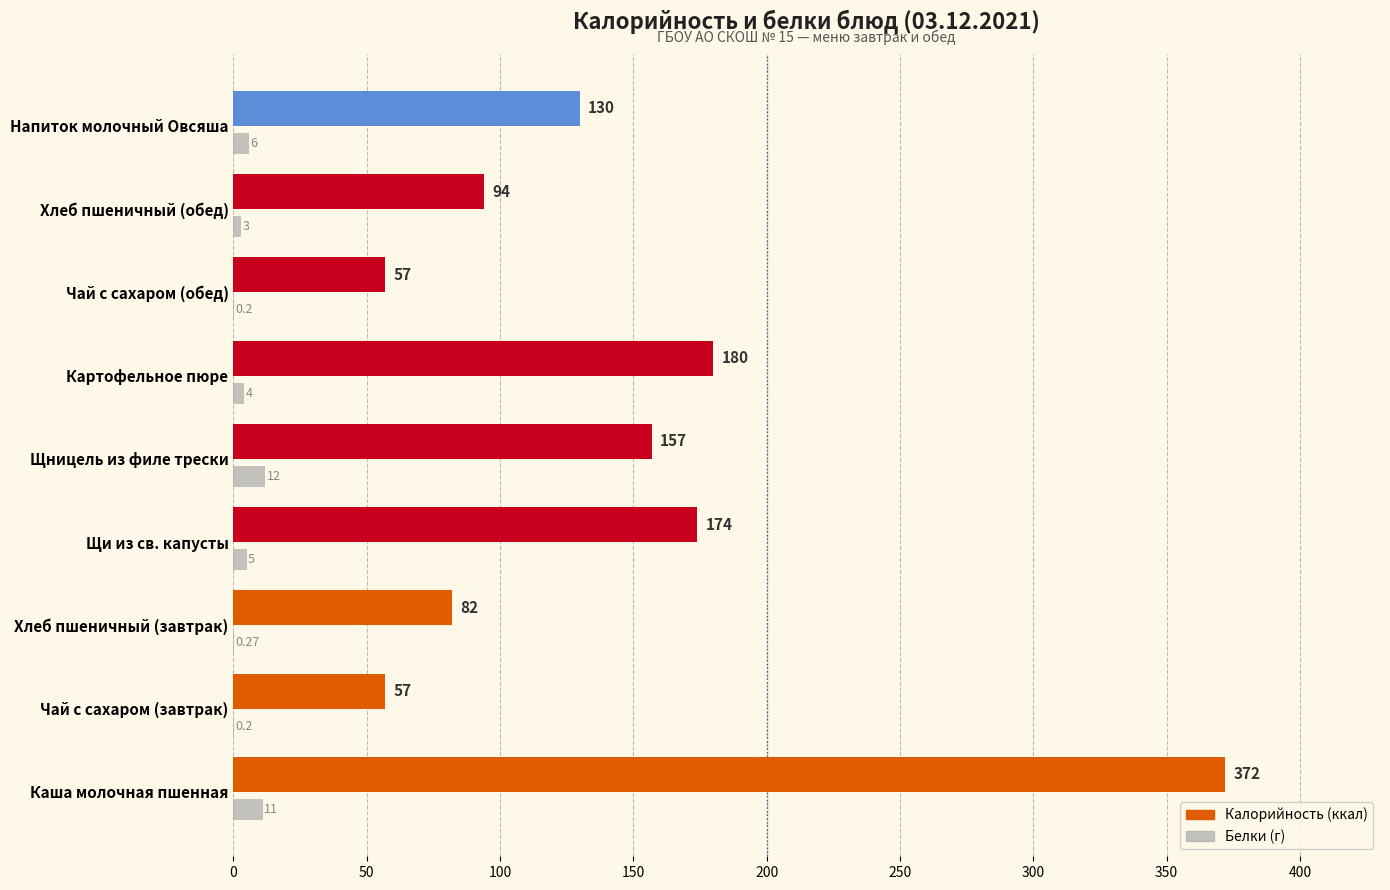

Which series has the largest total across all categories?

Калорийность (ккал)